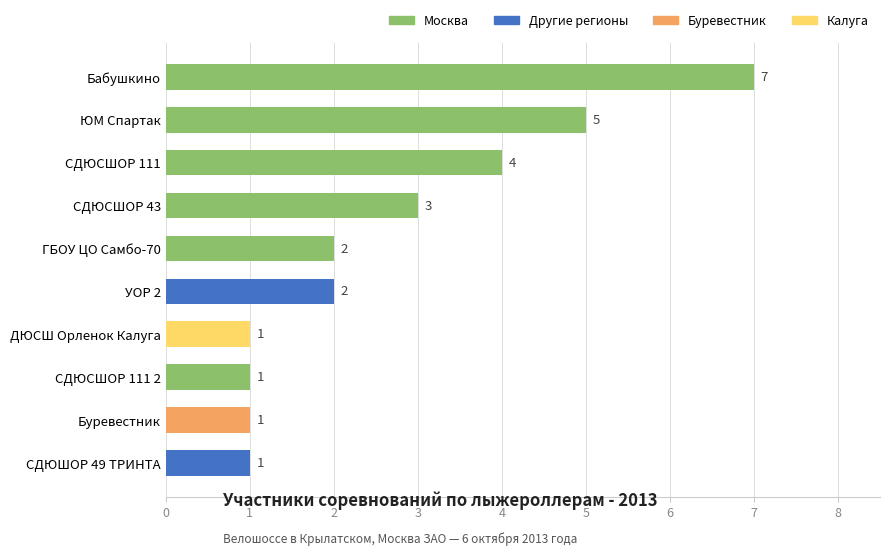

What is the change in value from УОР 2 to Бабушкино?

+5